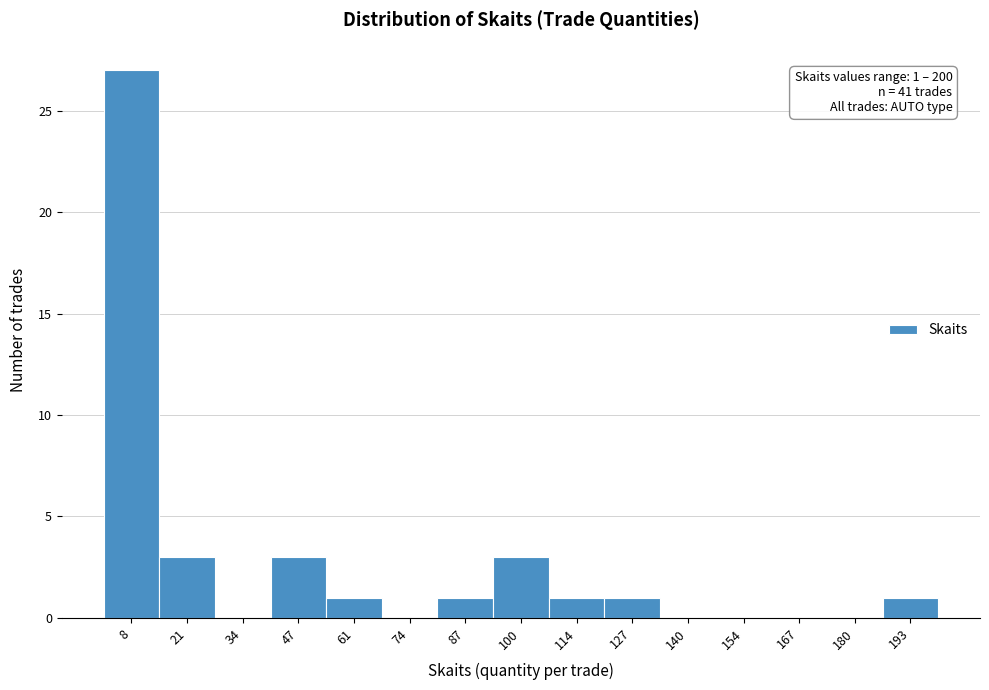

Which range on the x-axis has the tallest bar?

2 to 14